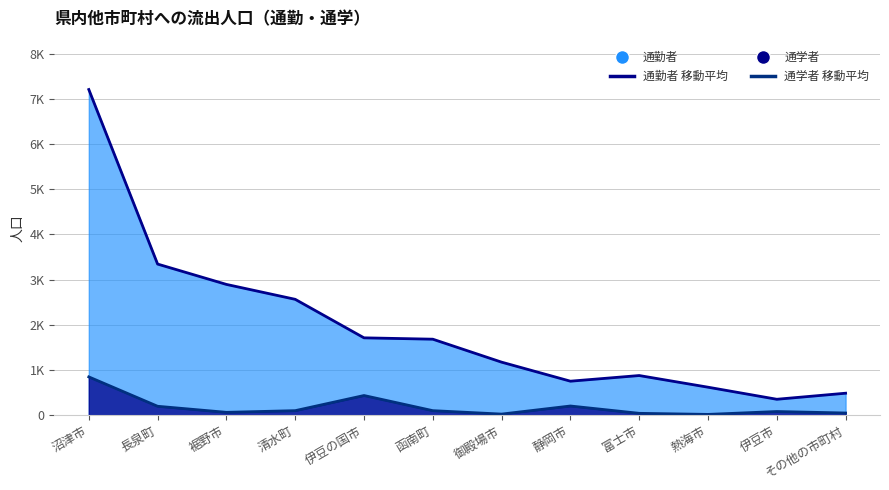

Which series changed the most between 裾野市 and その他の市町村?

通勤者 (移動平均風)